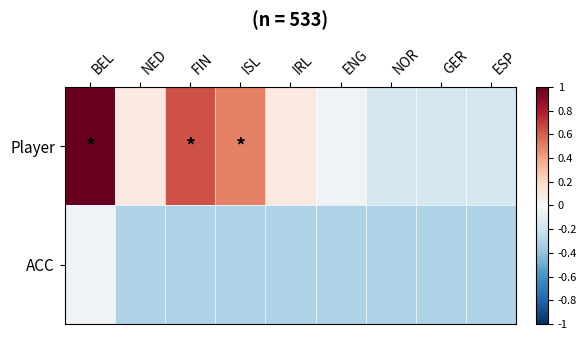

At how many categories does at least one series exceed 0?

5